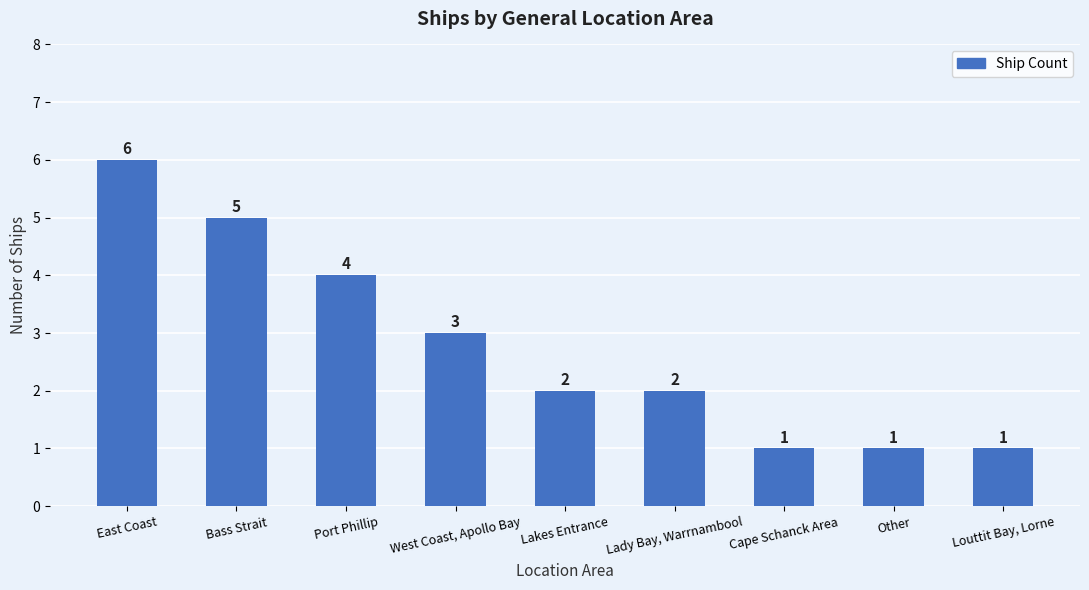

Reading left to right, transcribe all the data shown in this chart.

6	5	4	3	2	2	1	1	1